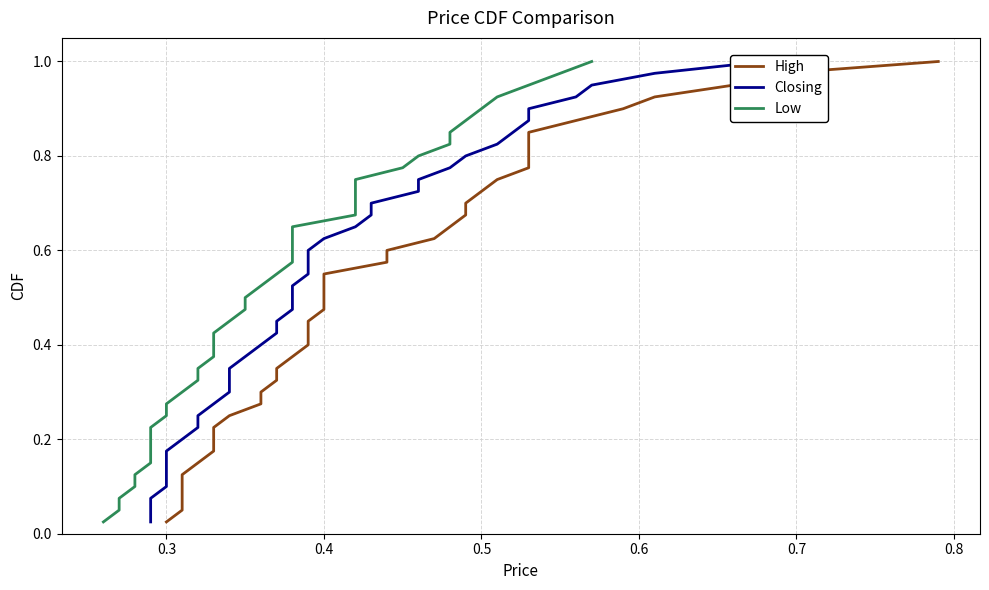

Which series has the widest spread of values?

High